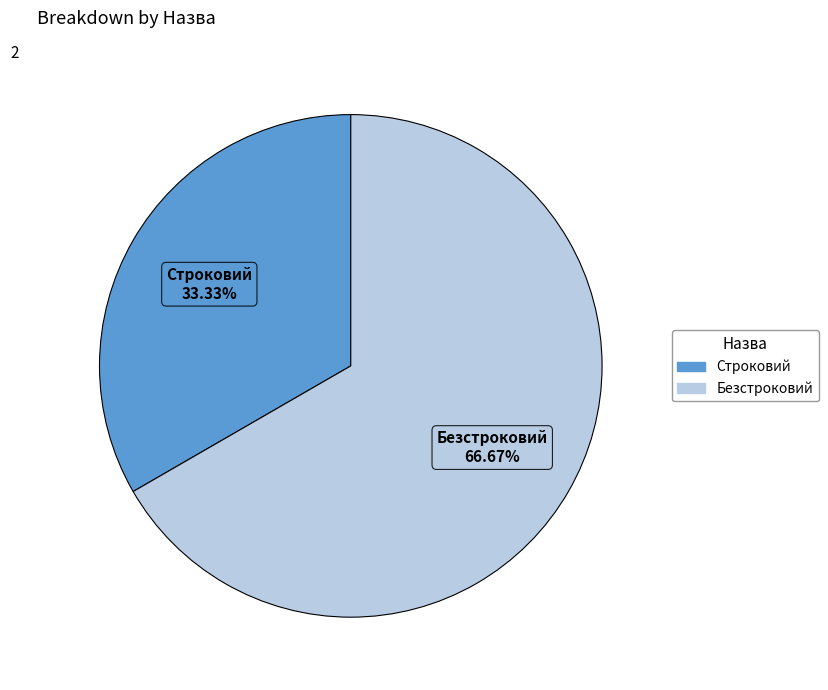

How many slices are in this pie chart?

2